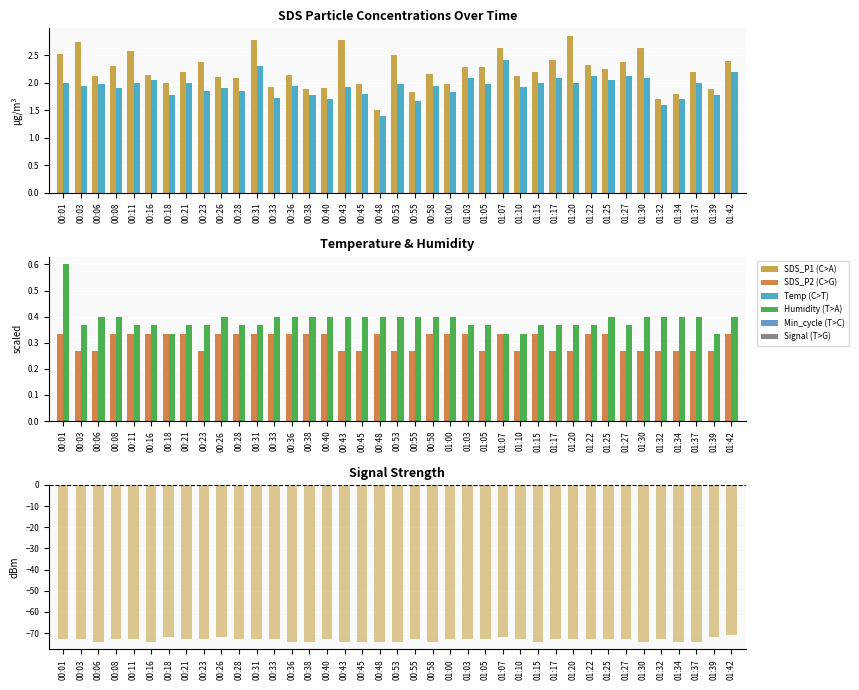

Between 00:21 and 00:16, which is larger?

00:21